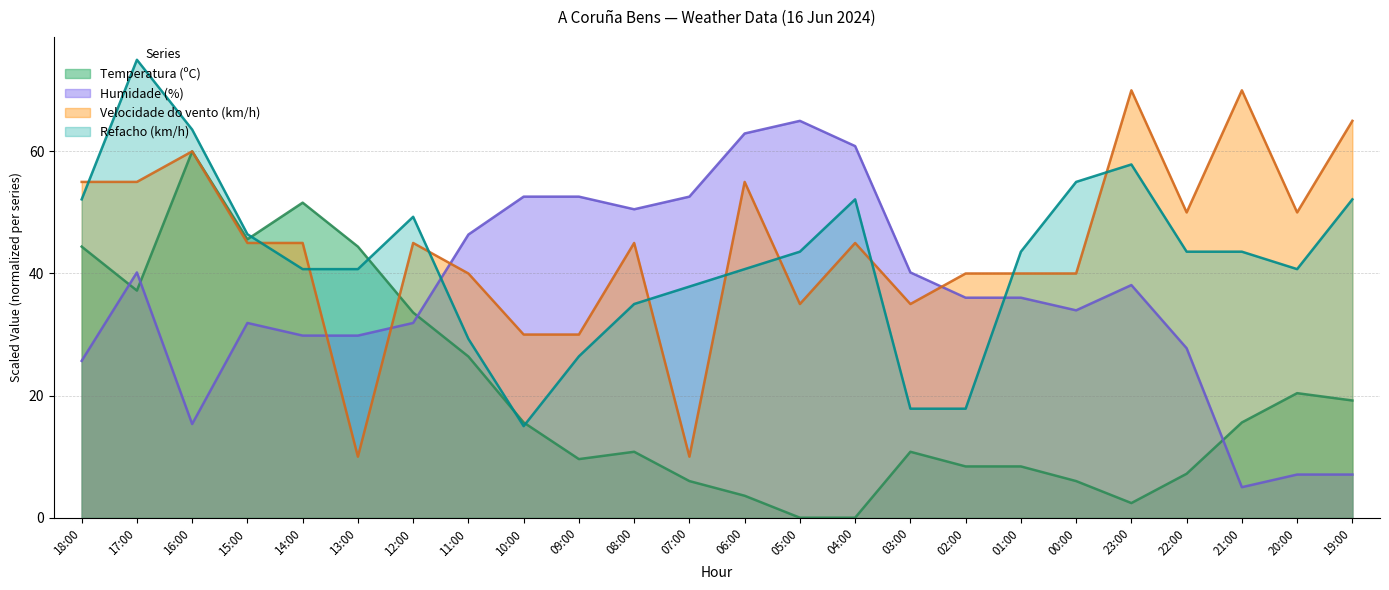

Which label corresponds to the smallest value in the chart?

05:00